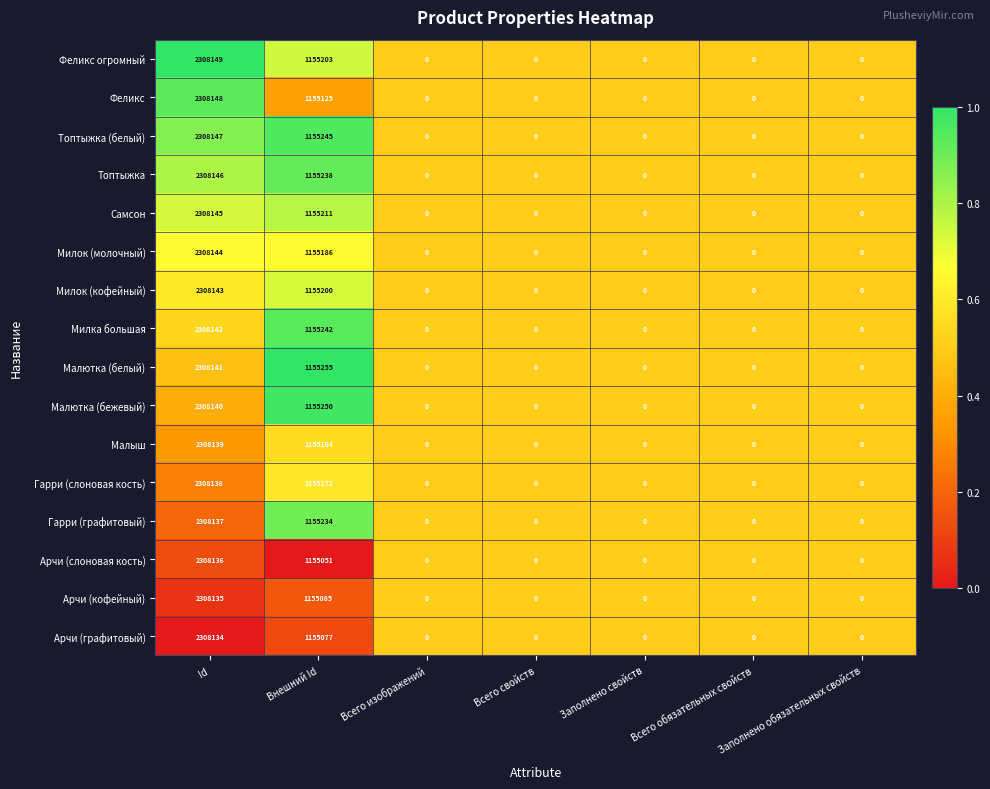

List the series in order of their peak value, highest first.

Феликс огромный, Феликс, Топтыжка (белый), Топтыжка, Самсон, Милок (молочный), Милок (кофейный), Милка большая, Малютка (белый), Малютка (бежевый), Малыш, Гарри (слоновая кость), Гарри (графитовый), Арчи (слоновая кость), Арчи (кофейный), Арчи (графитовый)